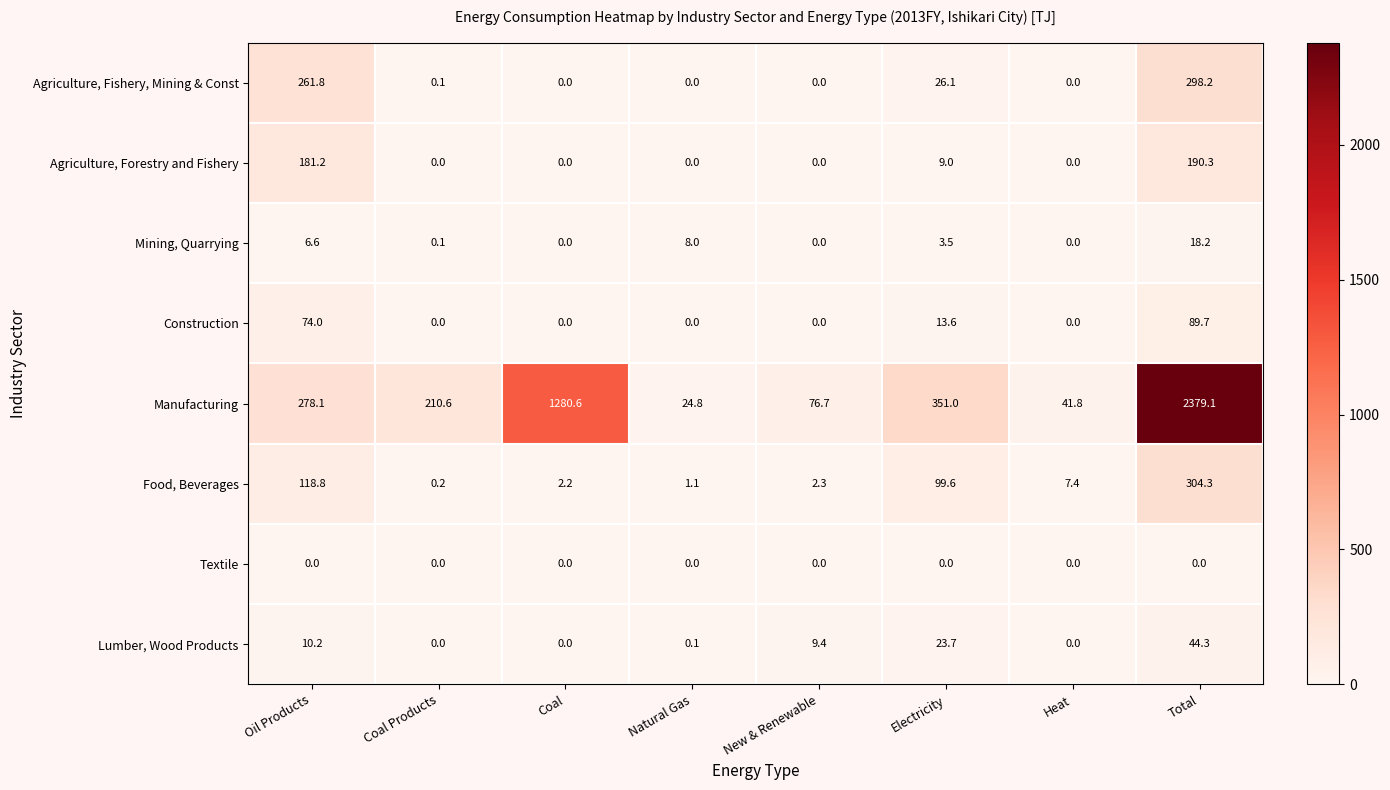

Is it true that Food, Beverages equals 0.2 at Coal Products?

True